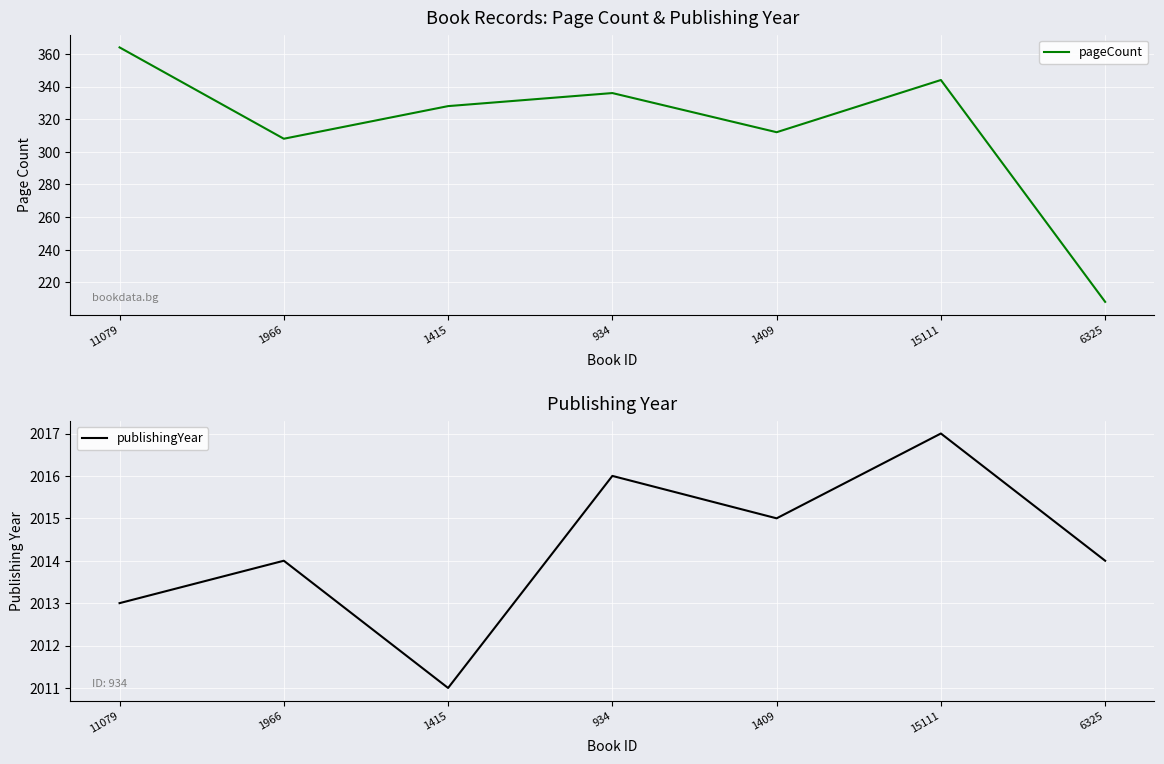

At which category is the sum across all series the highest?

11079